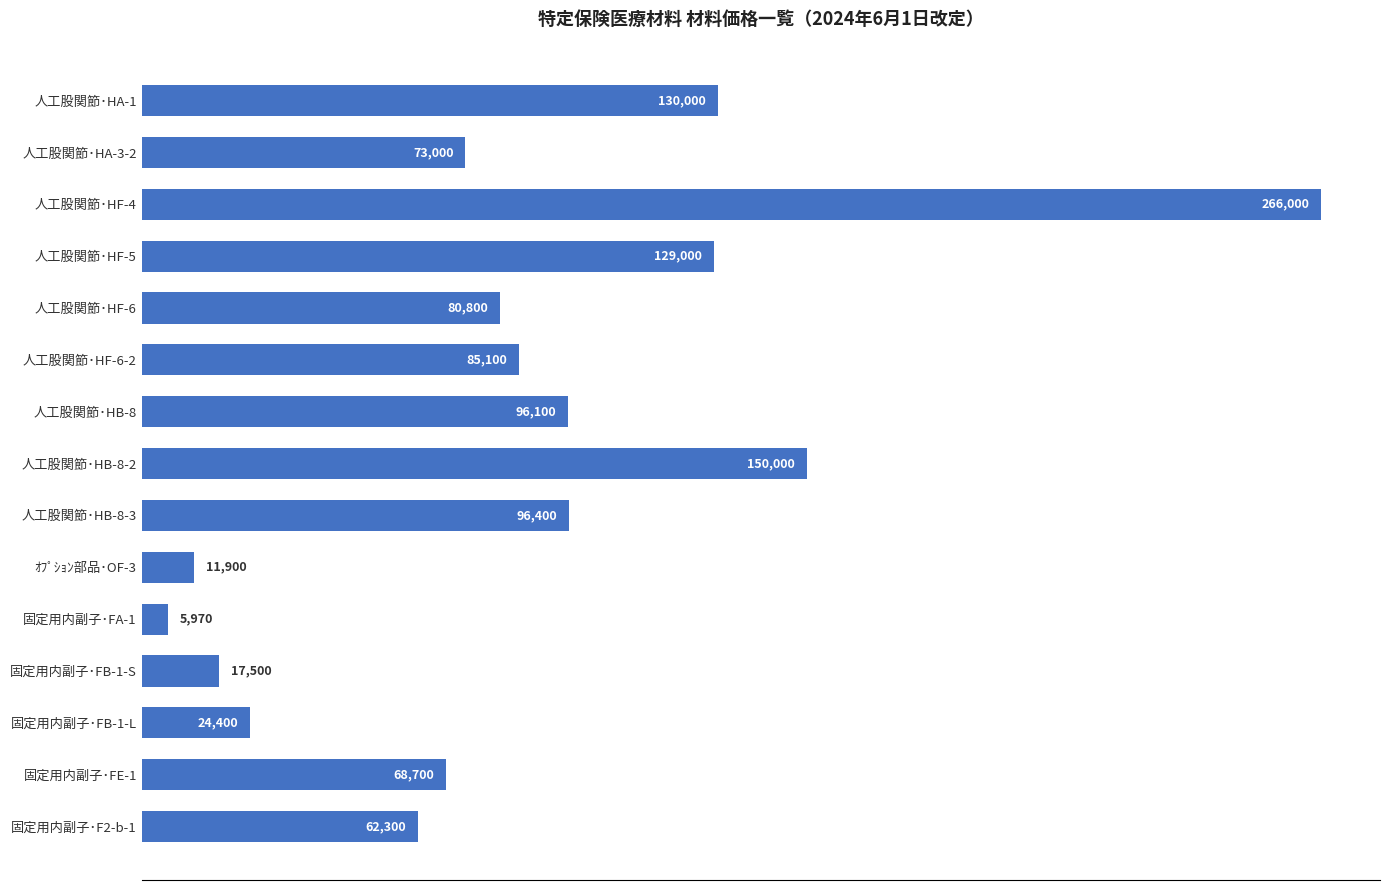

True or false: the data shows 96995 at 固定用内副子･F2-b-1.

False